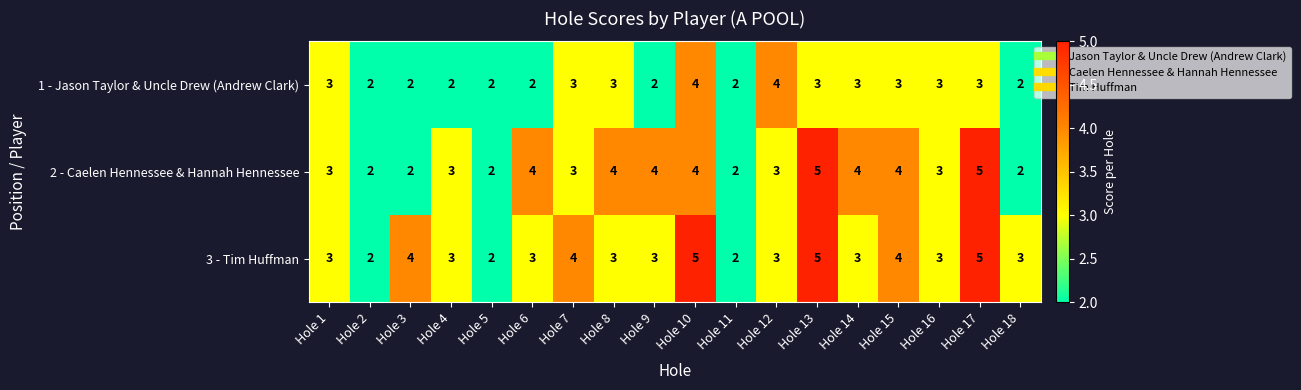

The value of 1 - Jason Taylor & Uncle Drew (Andrew Clark) at Hole 13 is 5. True or false?

False